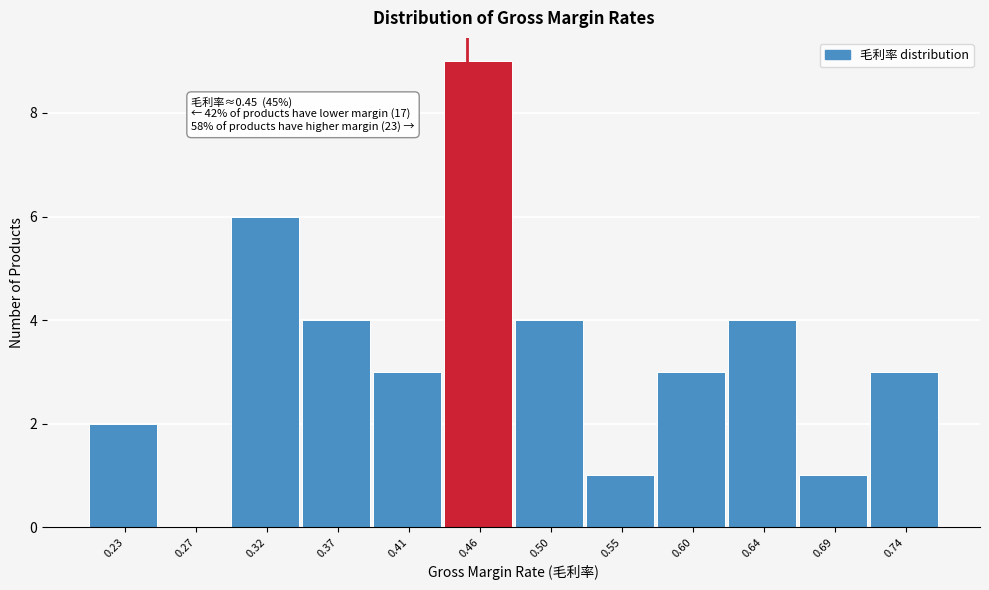

Which range on the x-axis has the tallest bar?

0.435 to 0.480